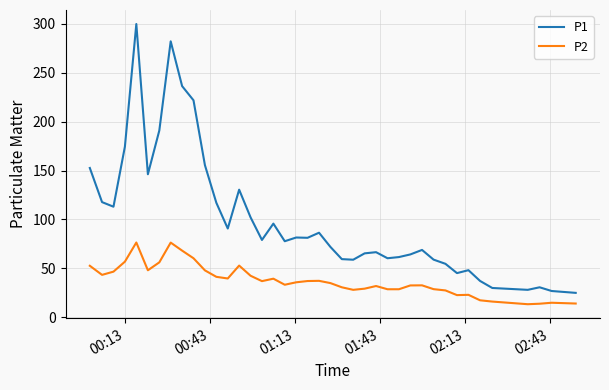

True or false: P2 and P1 intersect in this chart.

False